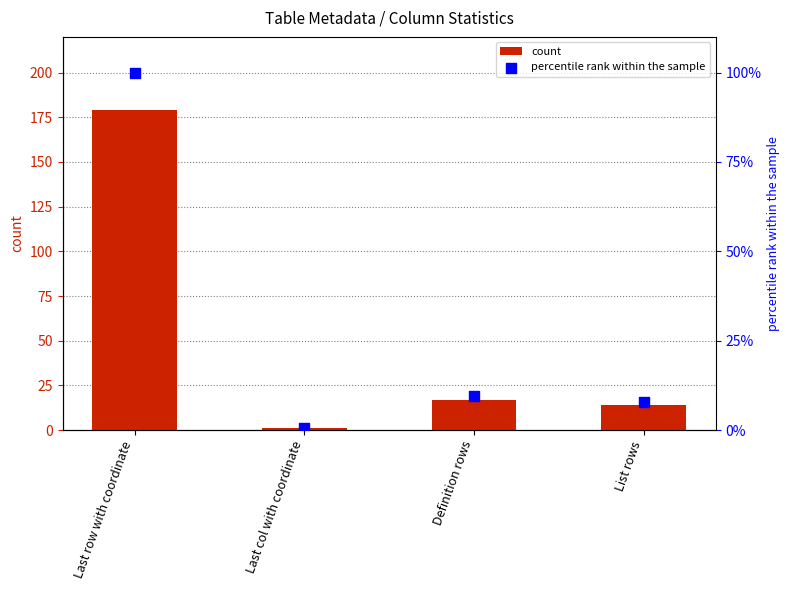

What is the total value across all series at Definition rows?

26.5